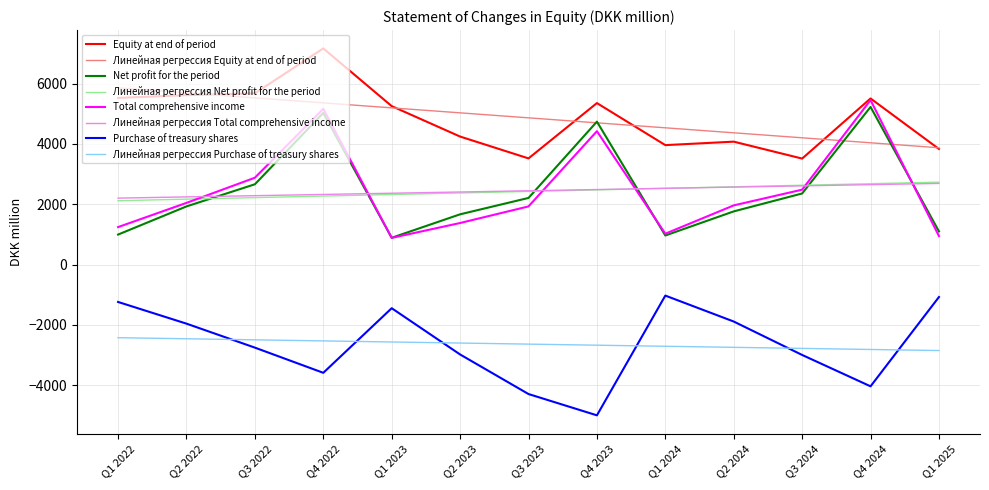

What is the difference between the Net profit for the period values at Q3 2022 and Q4 2022?

2366.0